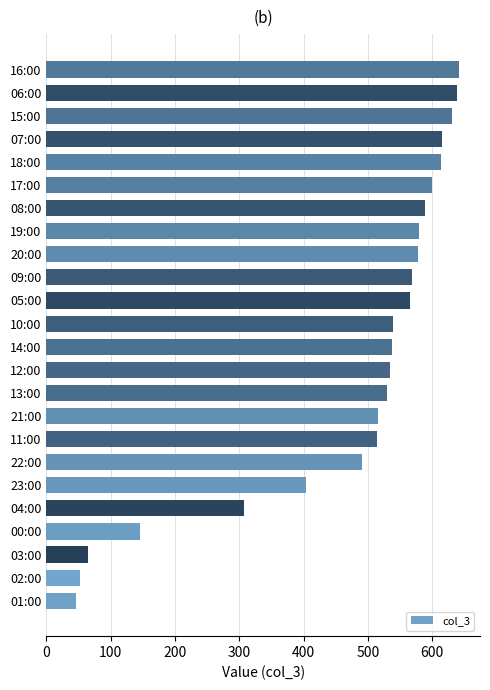

True or false: the data shows 537 at 14:00.

True